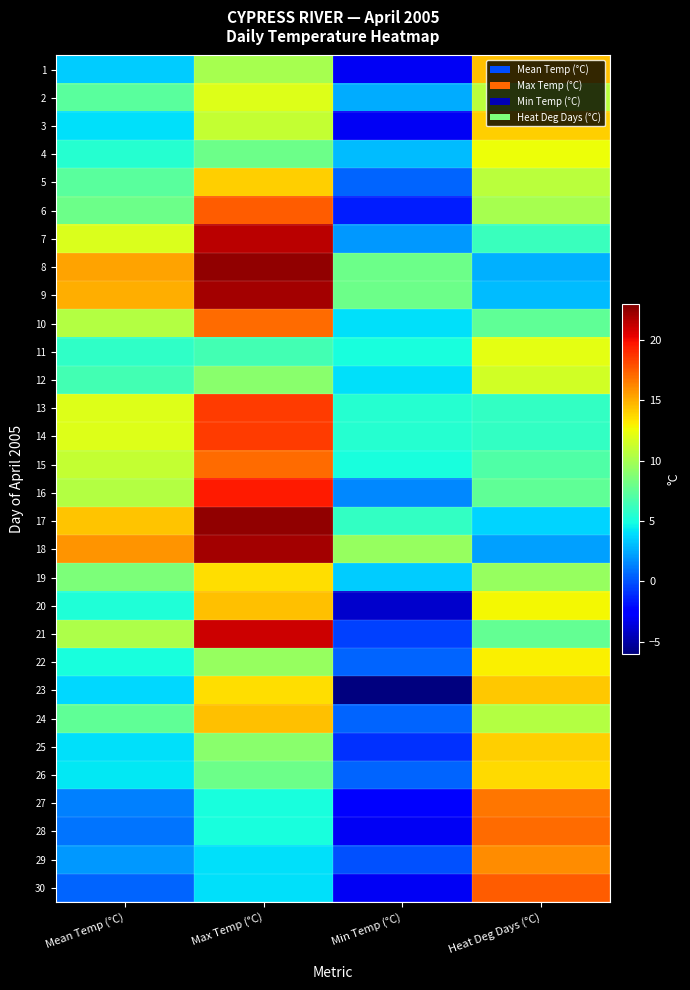

What is the spread (max minus min) of values at Max Temp (°C)?

18.5